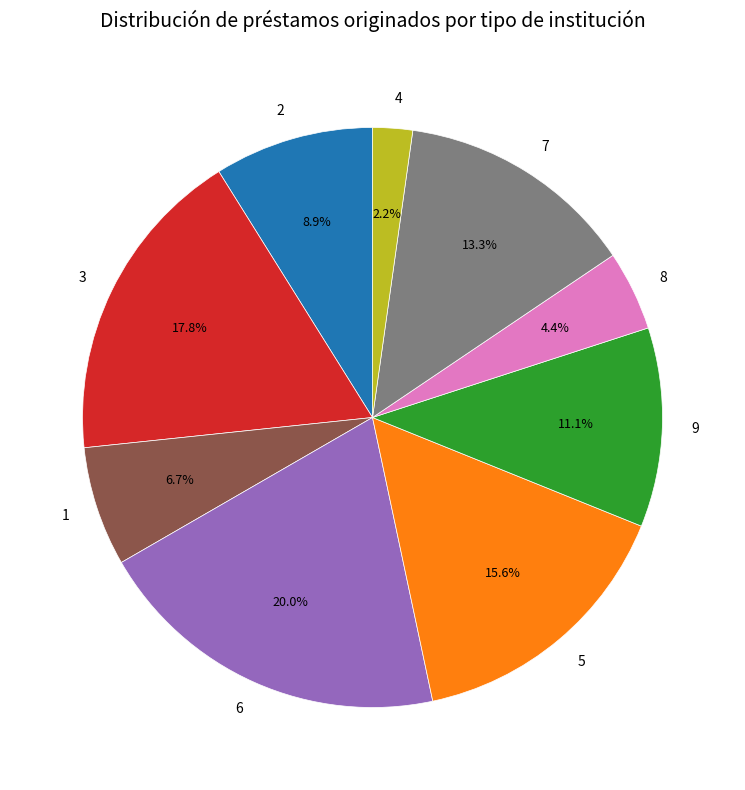

Does any single category account for the majority?

No